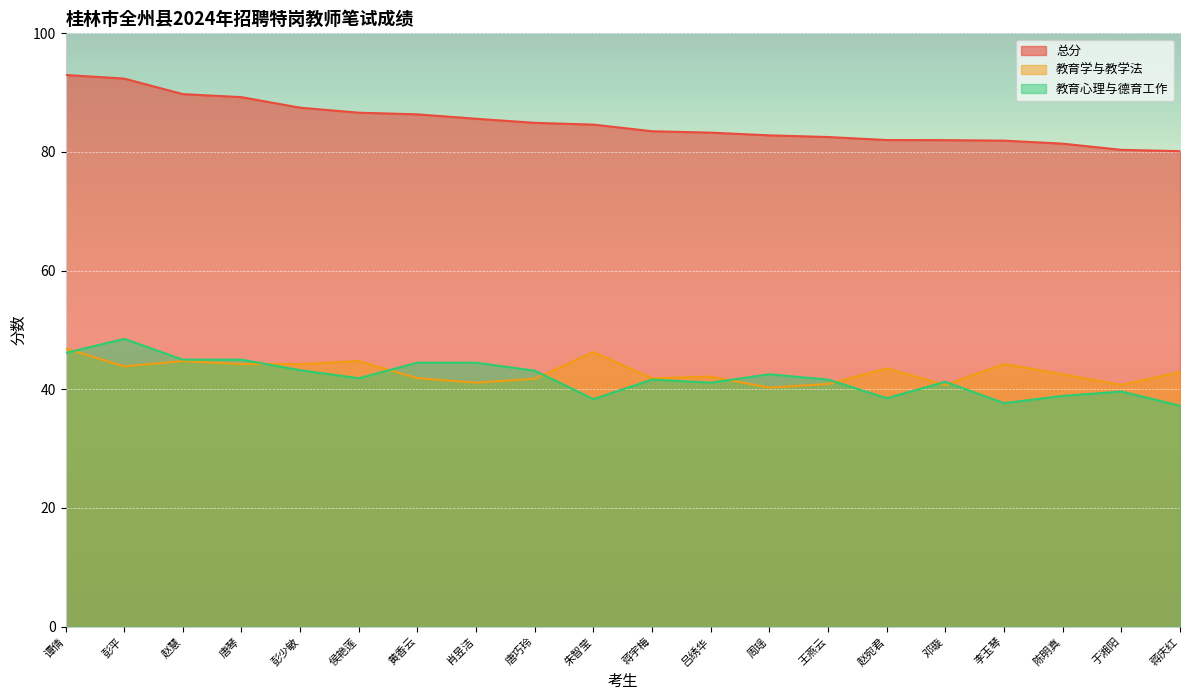

Does the chart display data point markers on the line(s)?

No